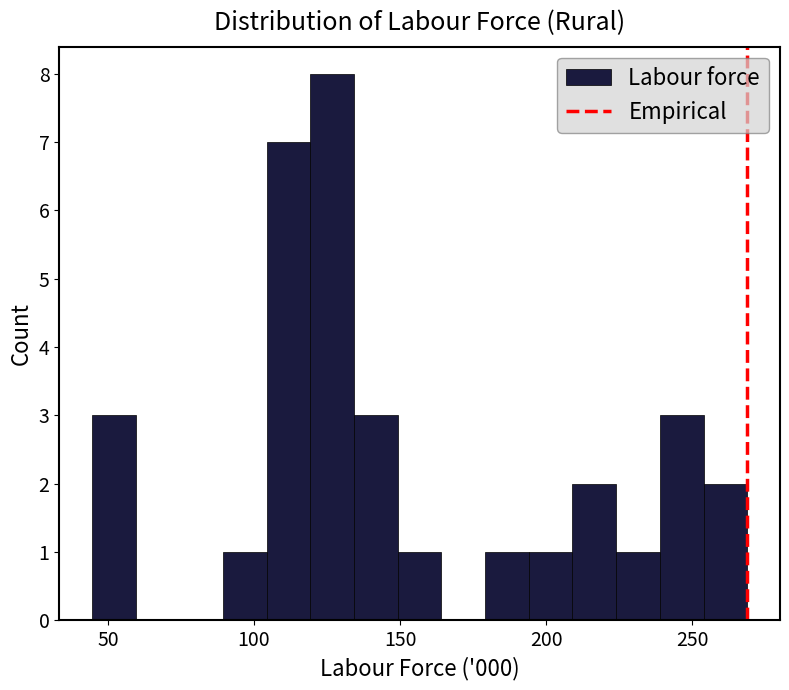

Read against the x-axis, roughly where is the centre of the tallest bar?

125